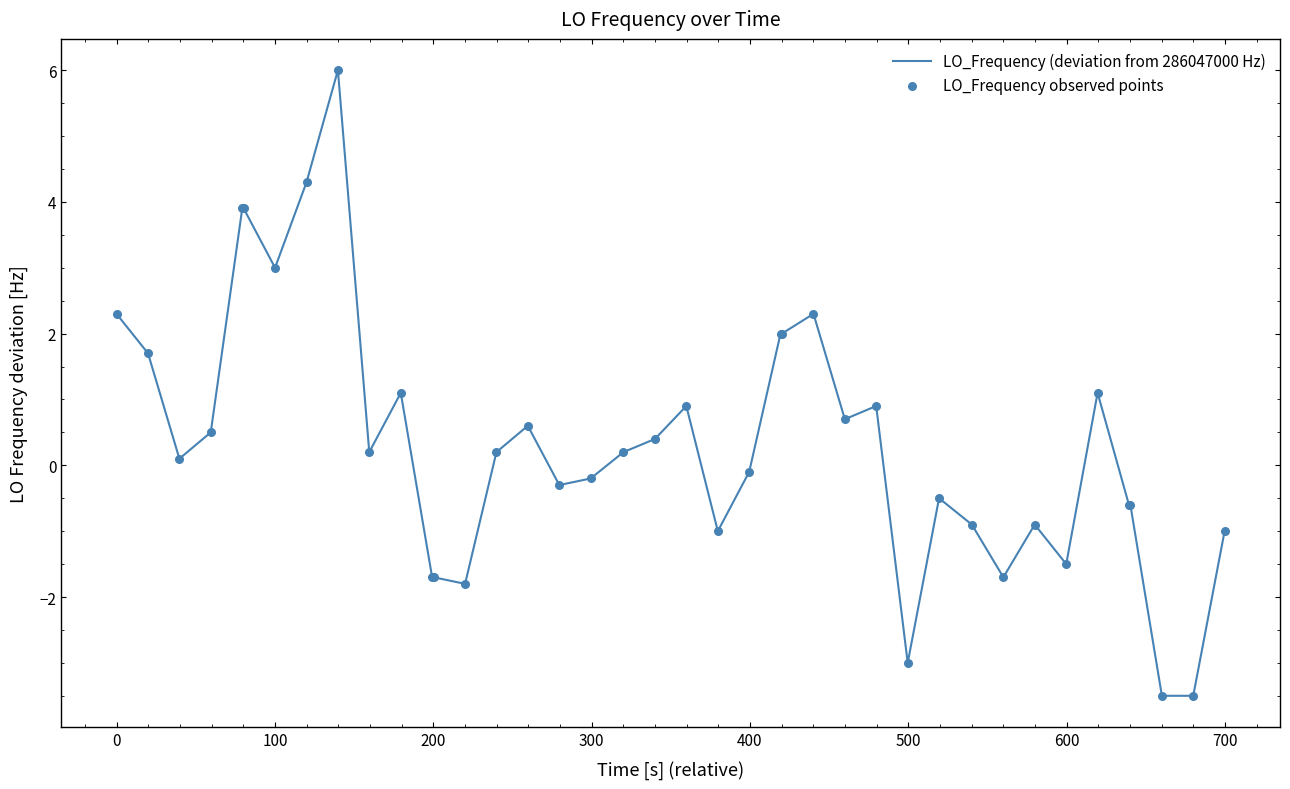

What is the smallest value displayed?

-3.5